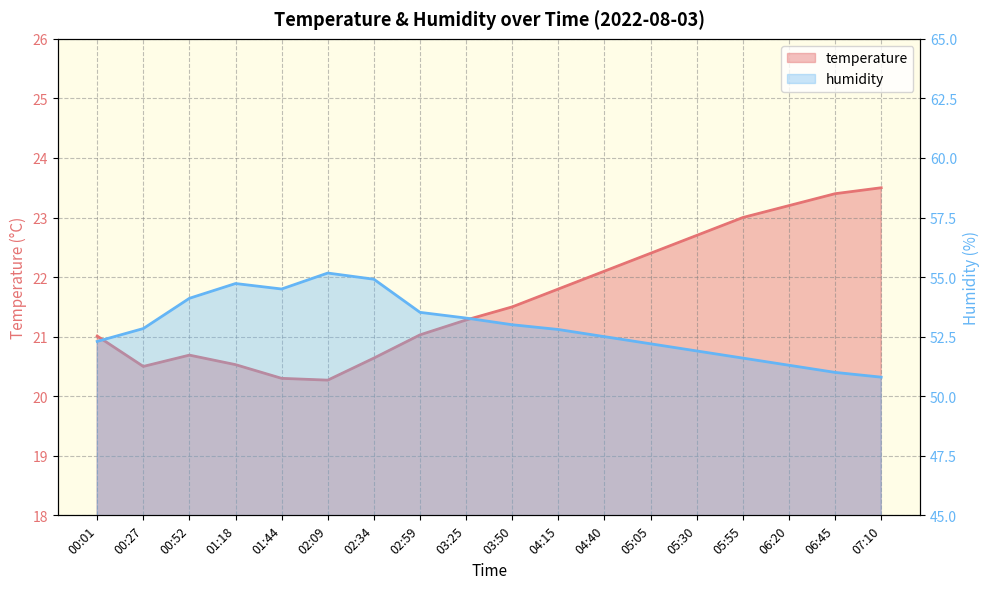

What is the label of the 16th point from the right?

00:52